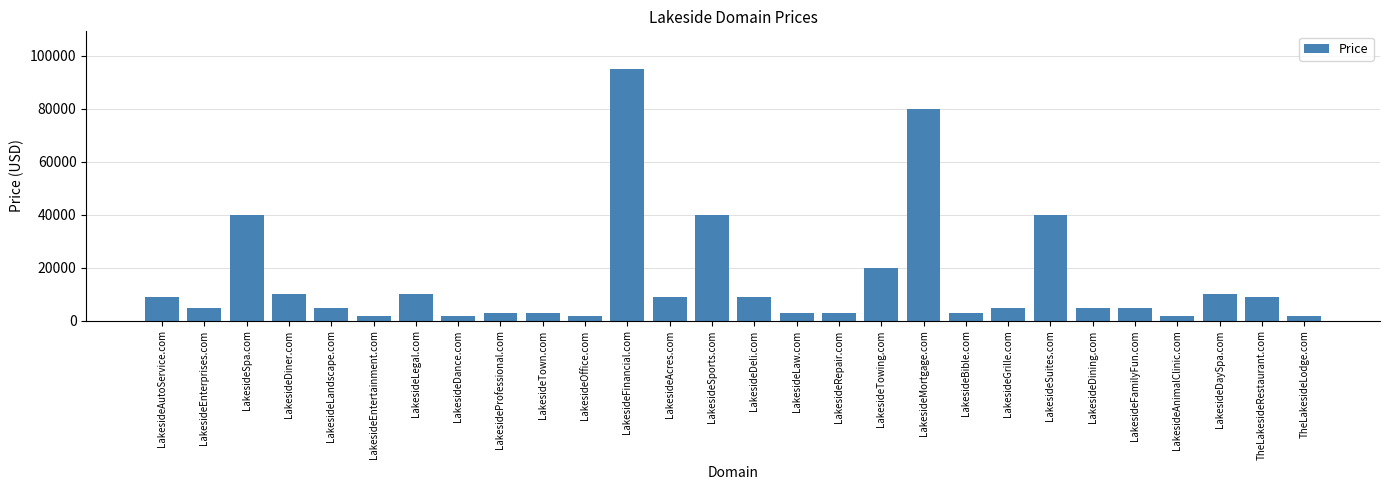

Does the chart contain any negative values?

No